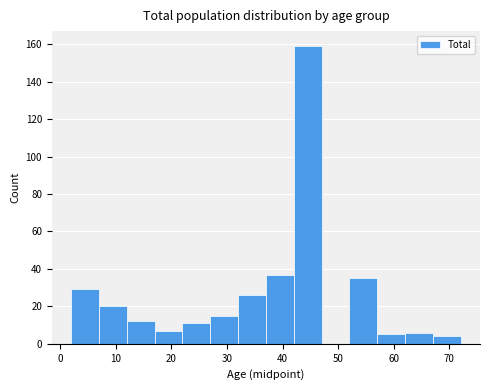

Reading left to right, list every bar in this chart as the range it spans on the x-axis followed by its height. The values are not printed on the chart, so give them approximately, as read against the axis.

2 to 7: 30
7 to 12: 20
12 to 17: 12
17 to 22: 8
22 to 27: 12
27 to 32: 16
32 to 37: 26
37 to 42: 38
42 to 47: 160
47 to 52: 0
52 to 57: 36
57 to 62: 6
62 to 67: 6
67 to 72: 4